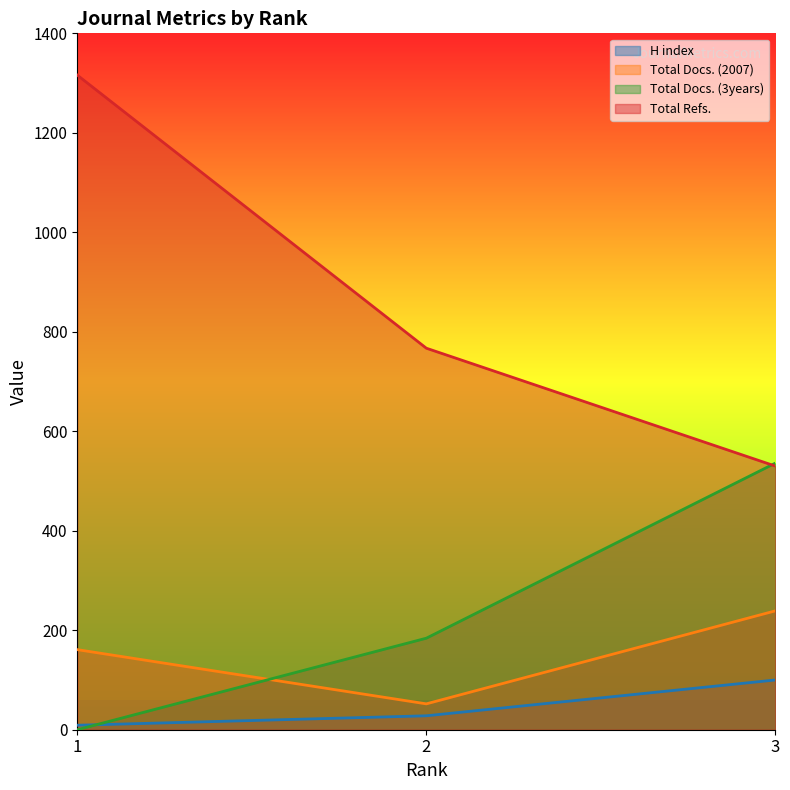

The Total Refs. series shows 767 at 2. True or false?

True